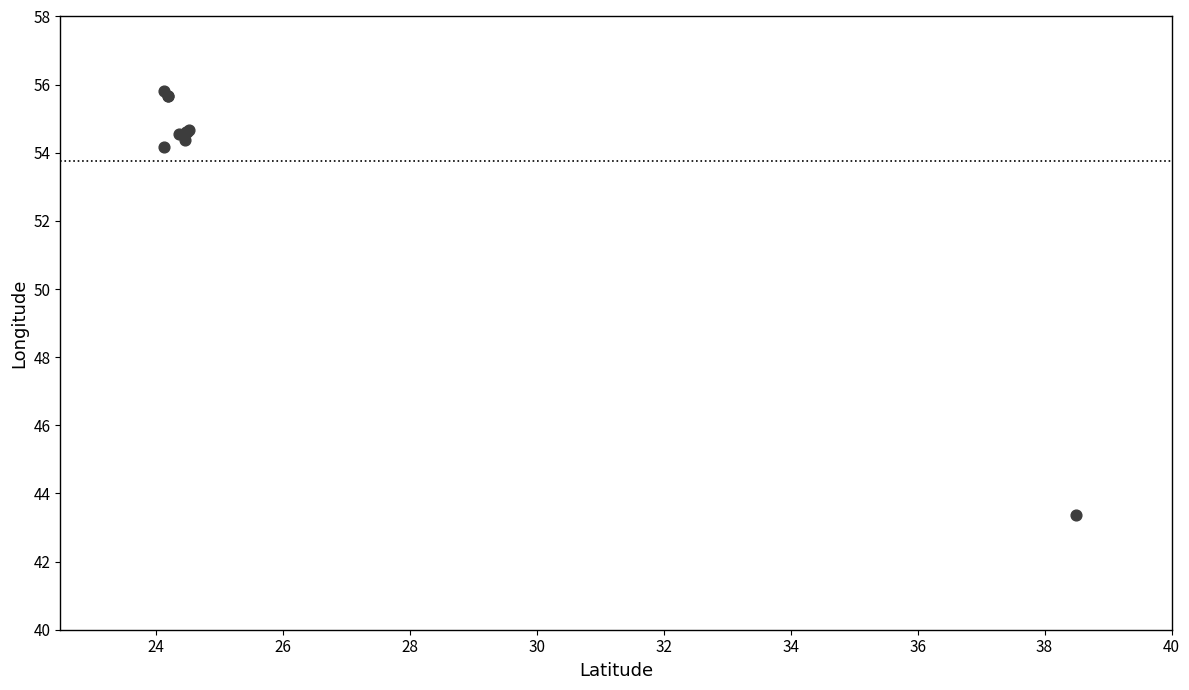

What Y value in the scatter plot is closest to 49?

54.2